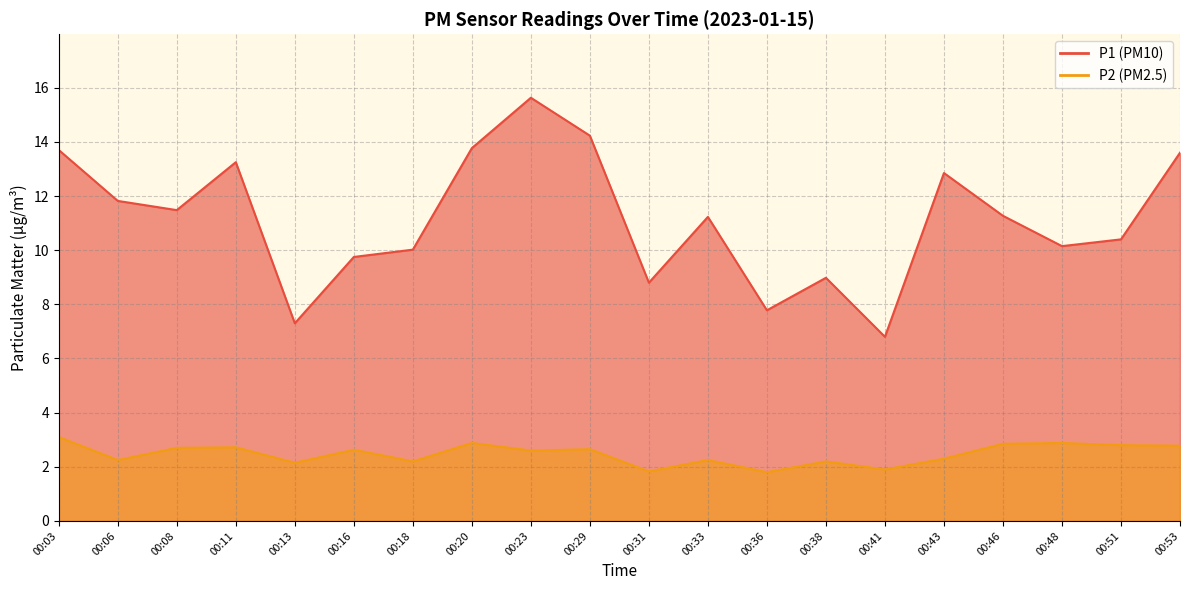

Reading left to right, what are all the values shown in this chart?

P1: 13.7	11.8	11.5	13.2	7.3	9.8	10.0	13.8	15.6	14.2	8.8	11.2	7.8	9.0	6.8	12.8	11.3	10.2	10.4	13.6
P2: 3.1	2.2	2.7	2.7	2.1	2.6	2.2	2.9	2.6	2.6	1.8	2.2	1.8	2.2	1.9	2.3	2.9	2.9	2.8	2.8